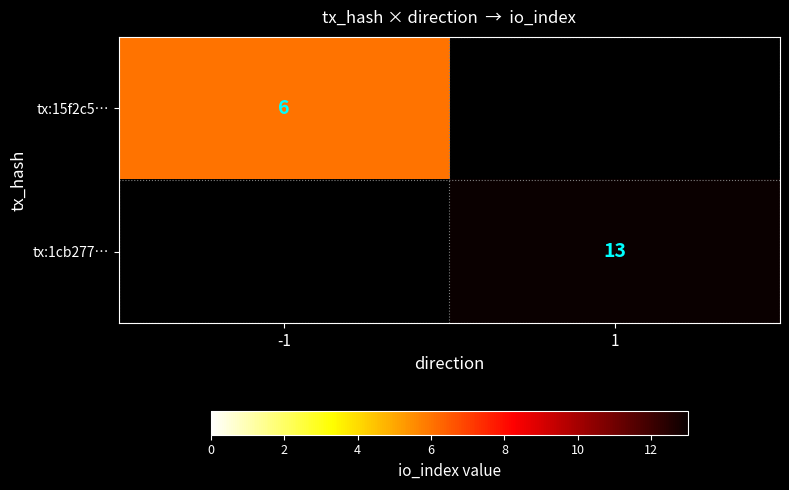

How many data points does each series have?

2